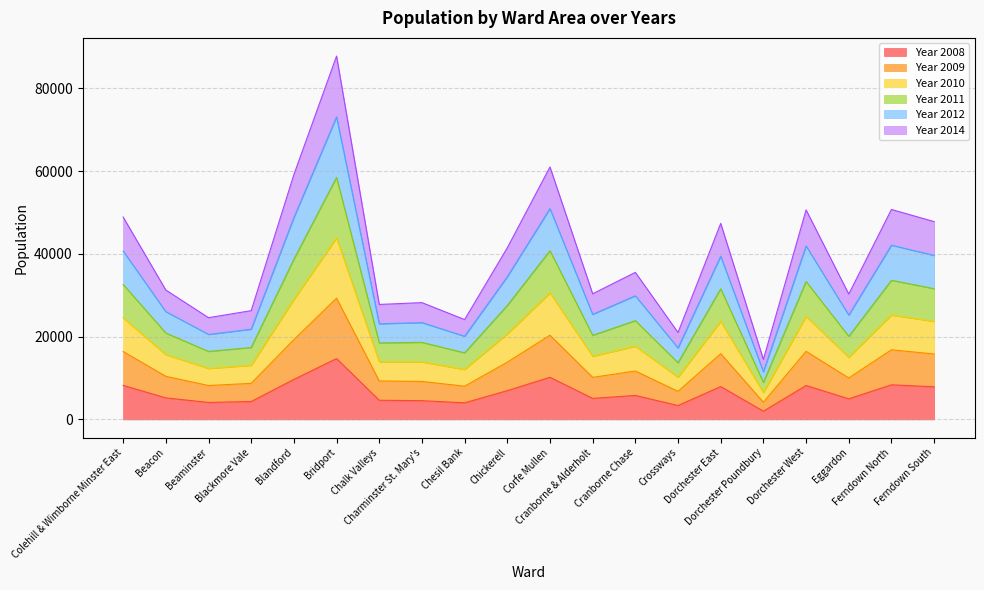

What are all the series names shown in the legend?

Year 2008, Year 2009, Year 2010, Year 2011, Year 2012, Year 2014